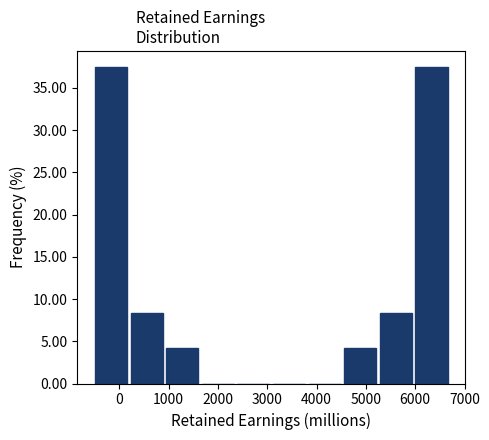

What is the height of the bar covering 200 to 900 on the x-axis? Neither the bar edges nor the heights are printed on the chart, so give them approximately, as read against the axes.

8.5